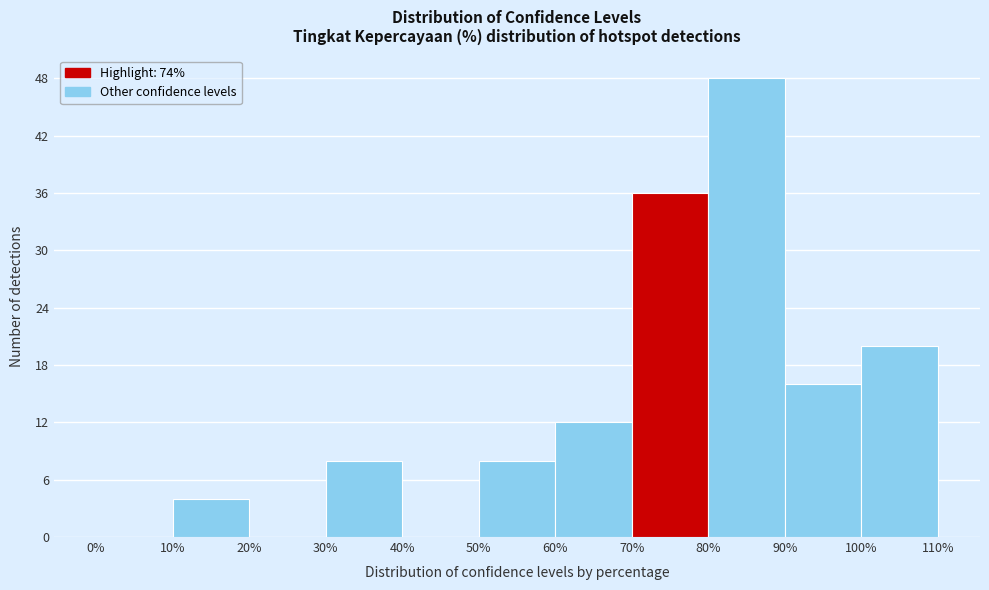

Reading left to right, transcribe this chart: for each bar, give the range it covers on the x-axis and its height. The values are not printed on the chart, so give them approximately, as read against the axis.

0% to 10%: 0
10% to 20%: 4
20% to 30%: 0
30% to 40%: 8
40% to 50%: 0
50% to 60%: 8
60% to 70%: 12
70% to 80%: 36
80% to 90%: 48
90% to 100%: 16
100% to 110%: 20